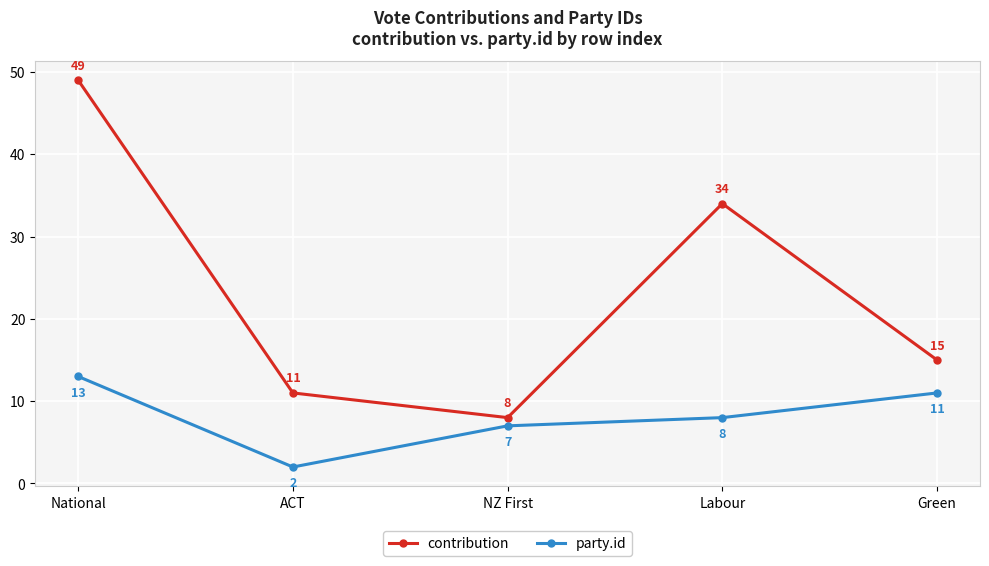

How many categories are shown in the chart?

5